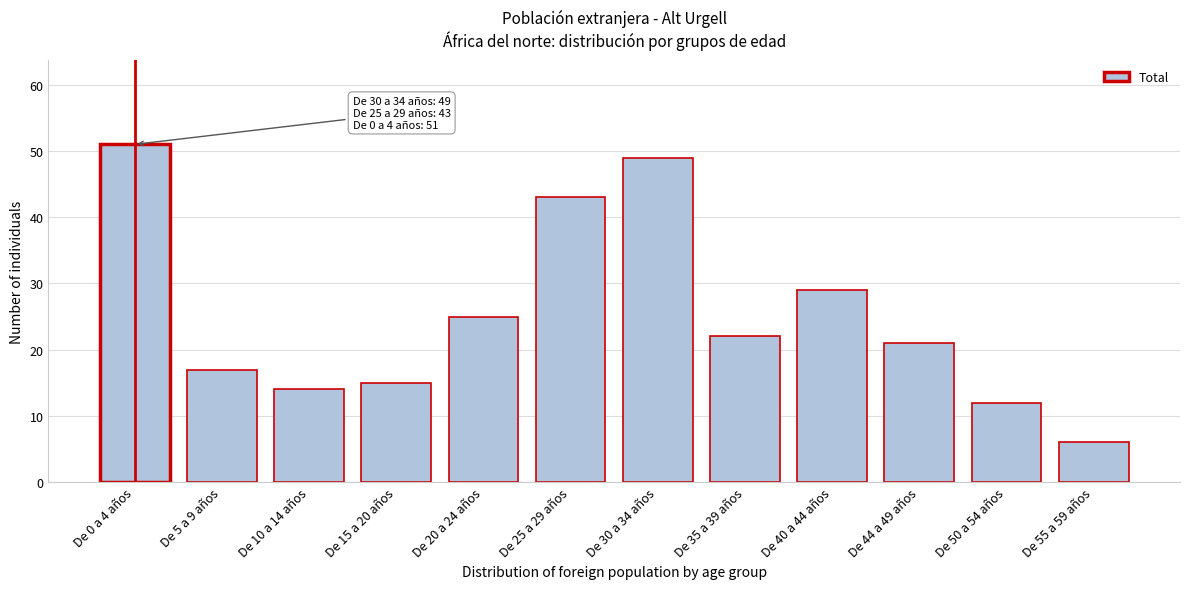

Reading left to right, transcribe all the data shown in this chart.

De 0 a 4 años=51	De 5 a 9 años=17	De 10 a 14 años=14	De 15 a 20 años=15	De 20 a 24 años=25	De 25 a 29 años=43	De 30 a 34 años=49	De 35 a 39 años=22	De 40 a 44 años=29	De 44 a 49 años=21	De 50 a 54 años=12	De 55 a 59 años=6